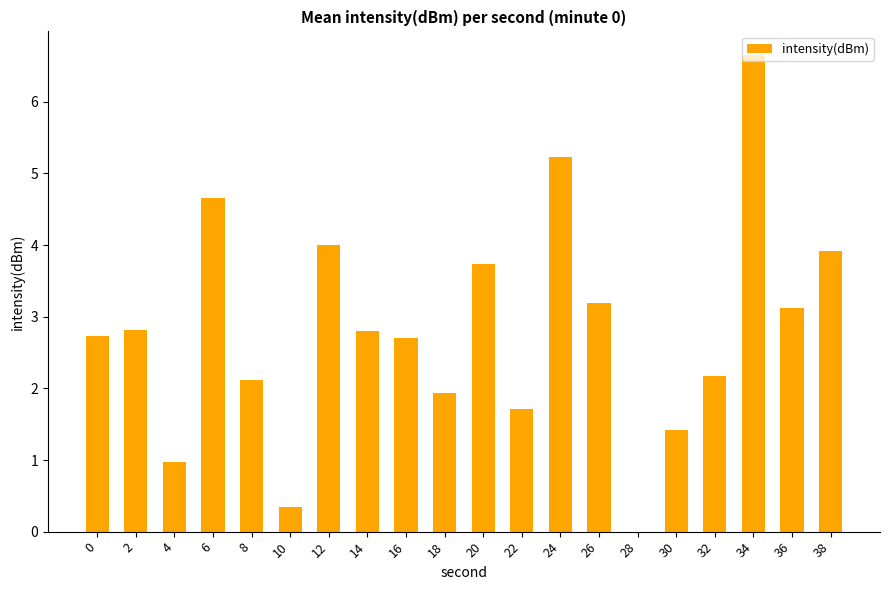

Which has a higher value, 26 or 24?

24